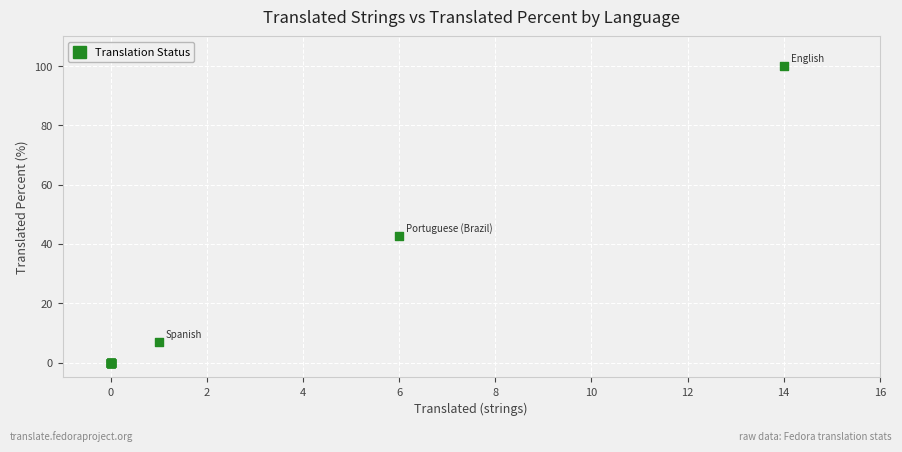

What Y value in the scatter plot is closest to 50?

42.8